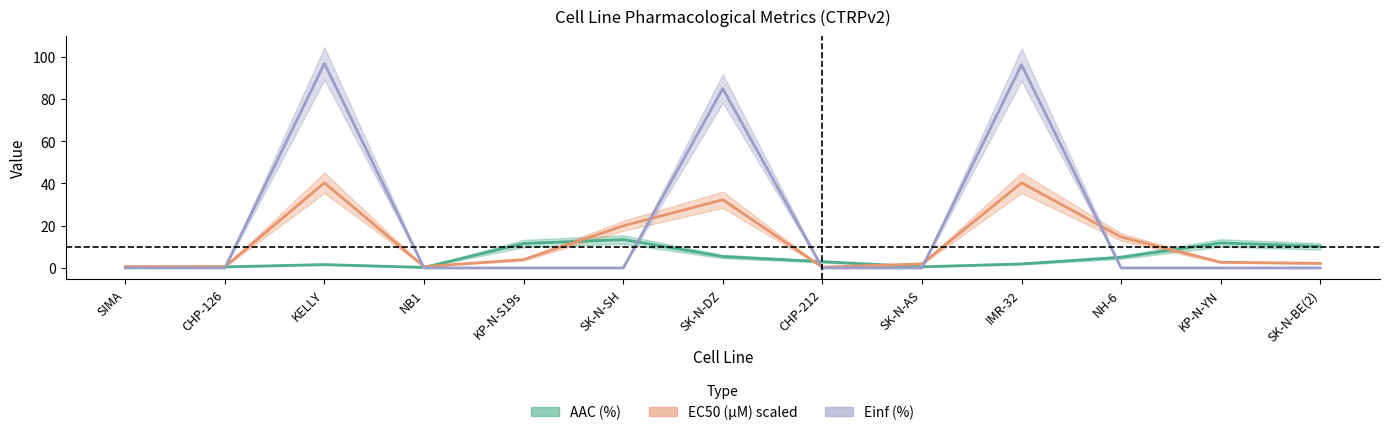

The AAC (%) series shows 11.8 at KP-N-YN. True or false?

True